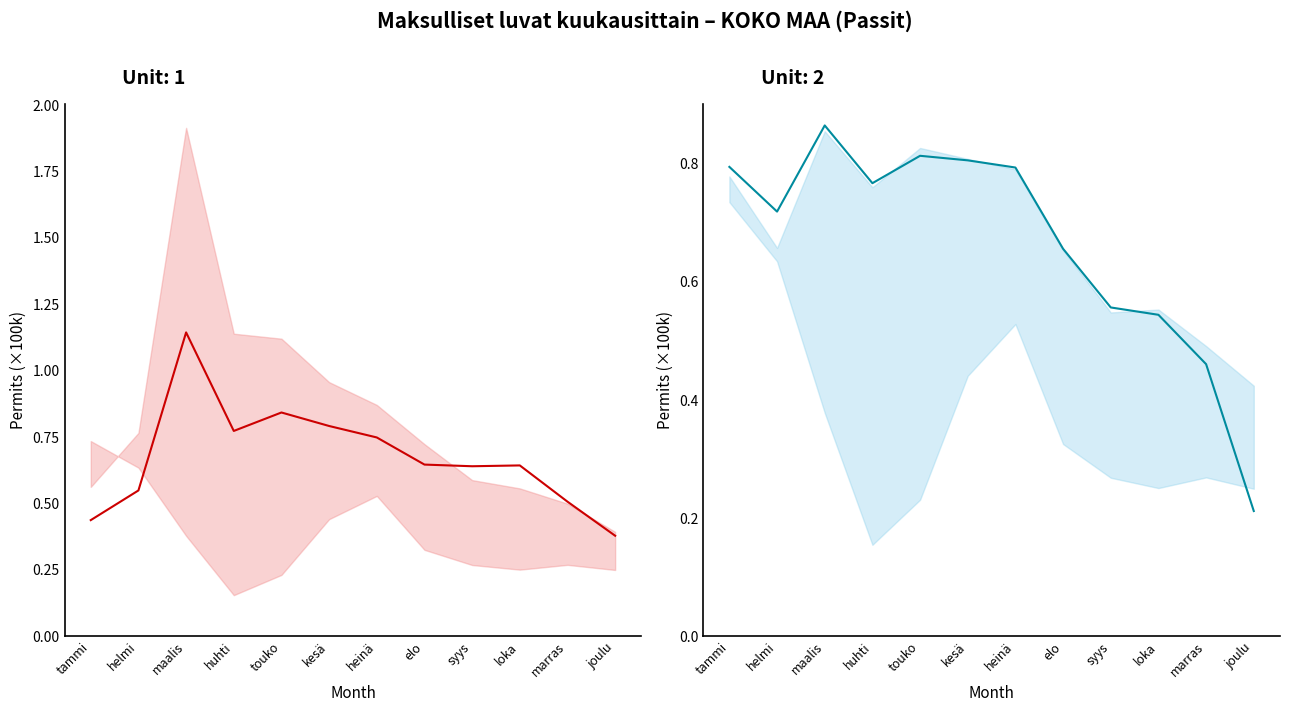

At which category does 2023+2024 mean reach its first local peak?

maalis